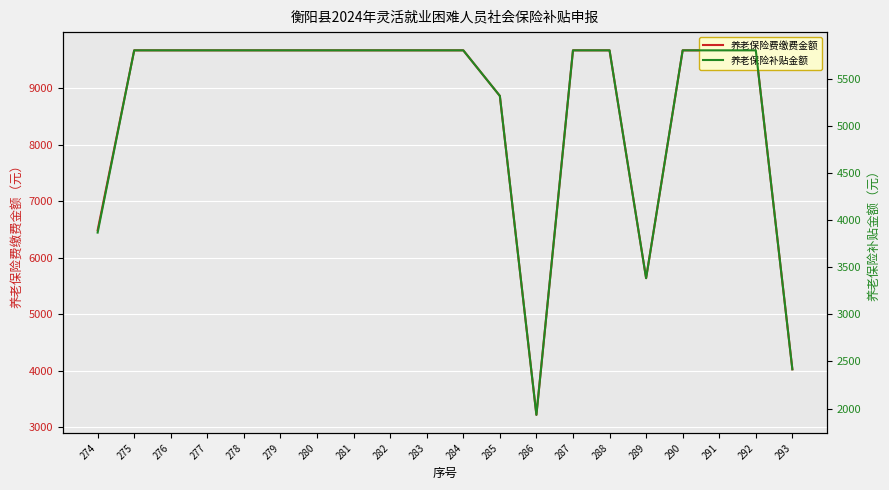

Rank the series by their average value, from highest to lowest.

养老保险费缴费金额, 养老保险补贴金额